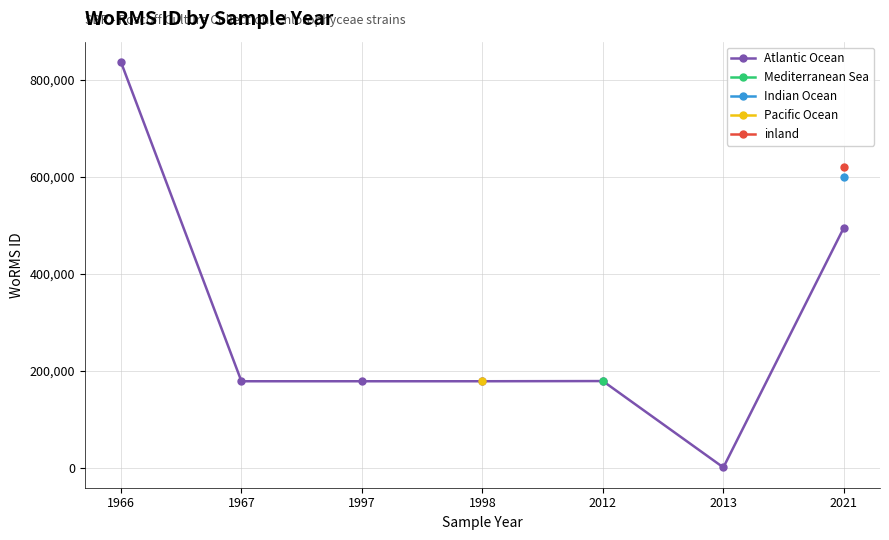

True or false: the data shows 495424 at 2021.

True